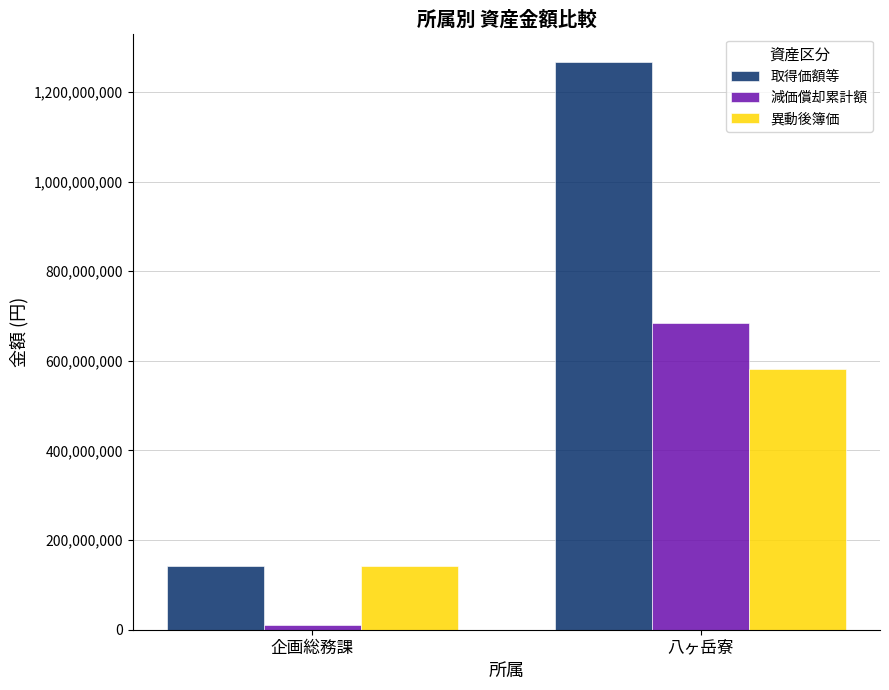

What is the lowest value of the 取得価額等 series?

141300000